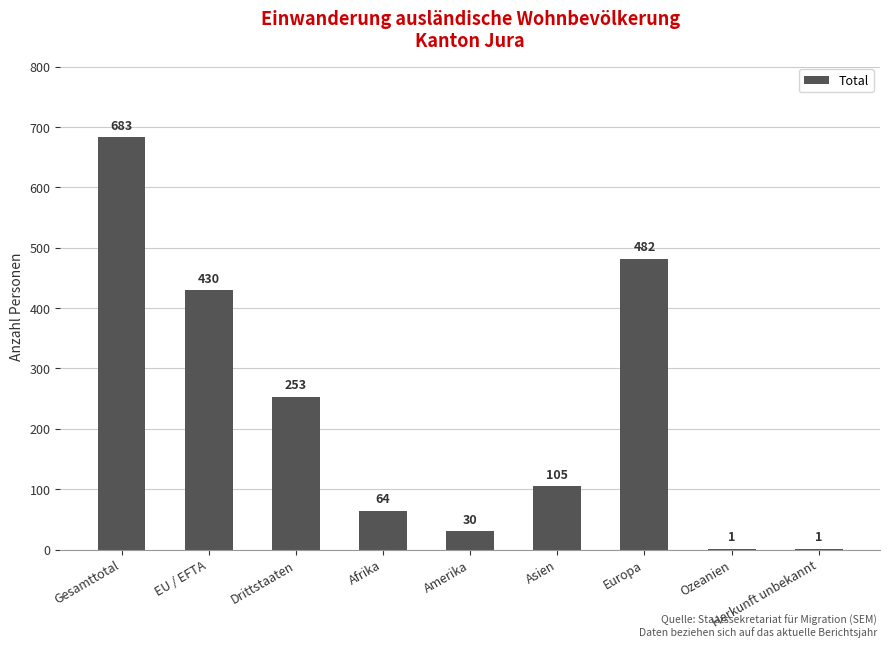

Reading right to left, extract all data points from this chart.

1	1	482	105	30	64	253	430	683